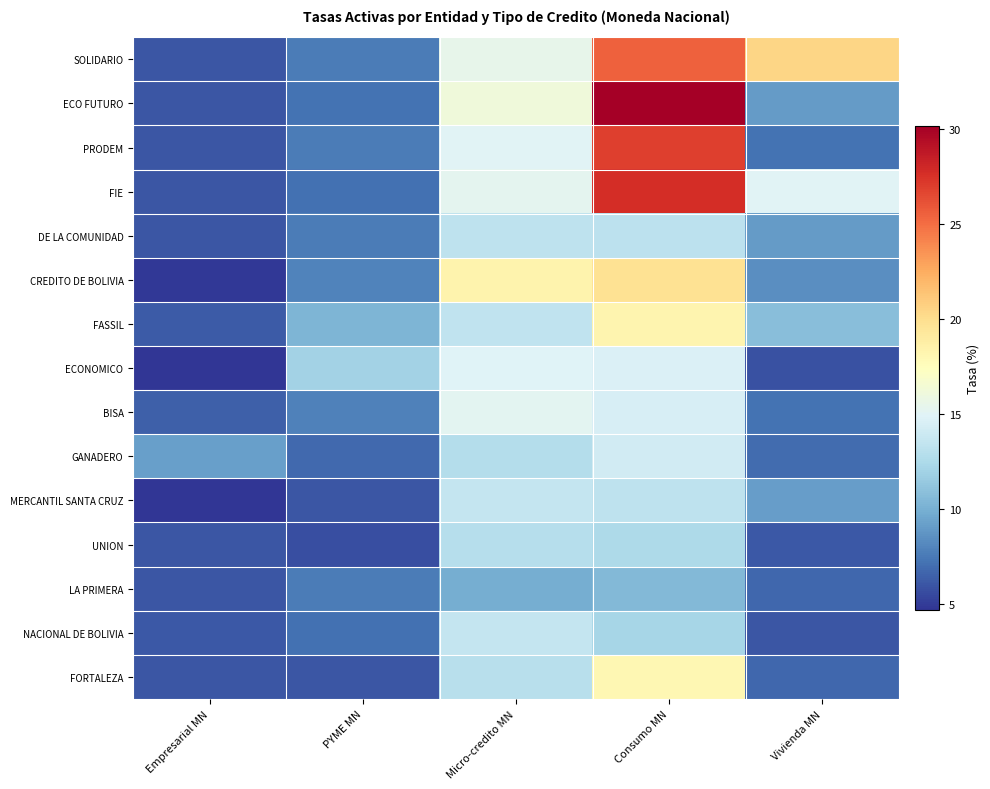

Which has a higher value, Micro-credito MN or Consumo MN?

Consumo MN